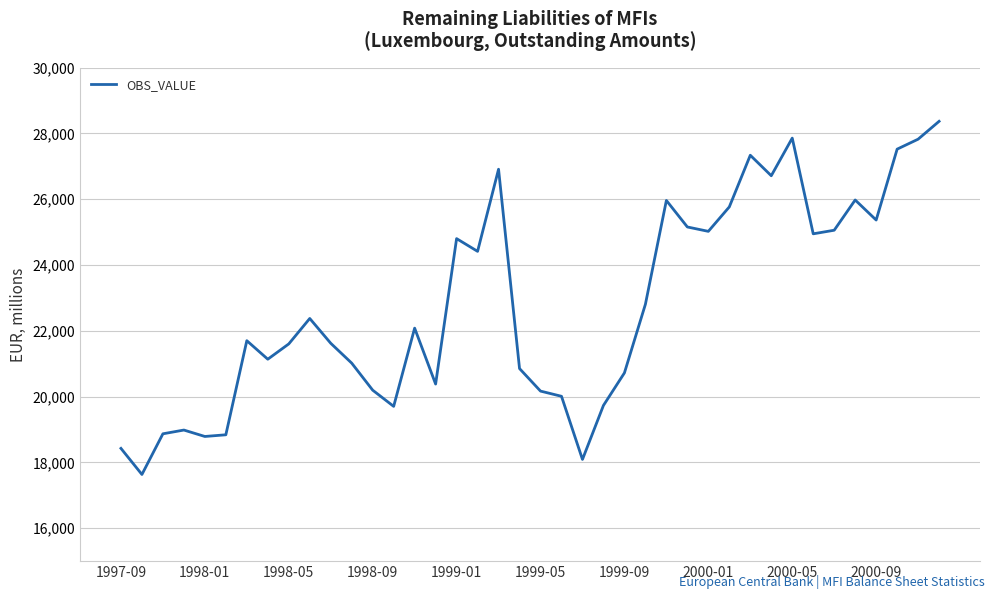

What is the sum of all values?

910743